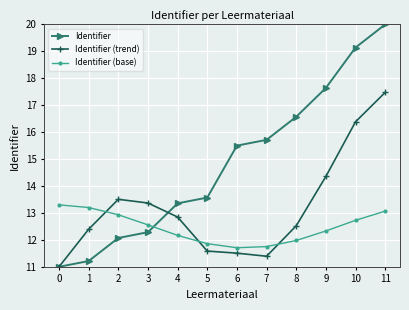

Which series has the largest range (max minus min)?

Identifier